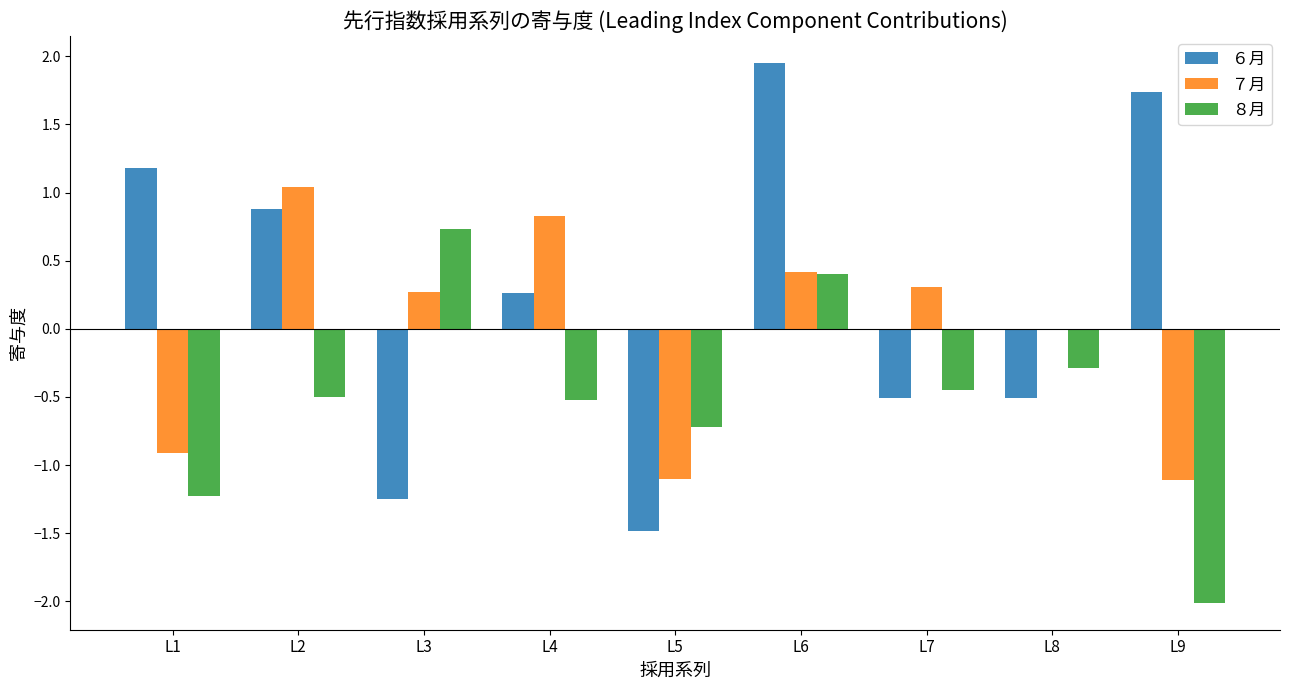

At which category is the sum across all series the highest?

L6